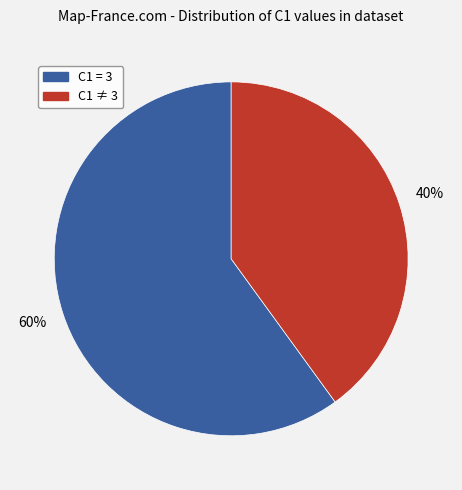

Approximately how many times larger is the value at C1 = 3 compared to C1 ≠ 3?

1.5